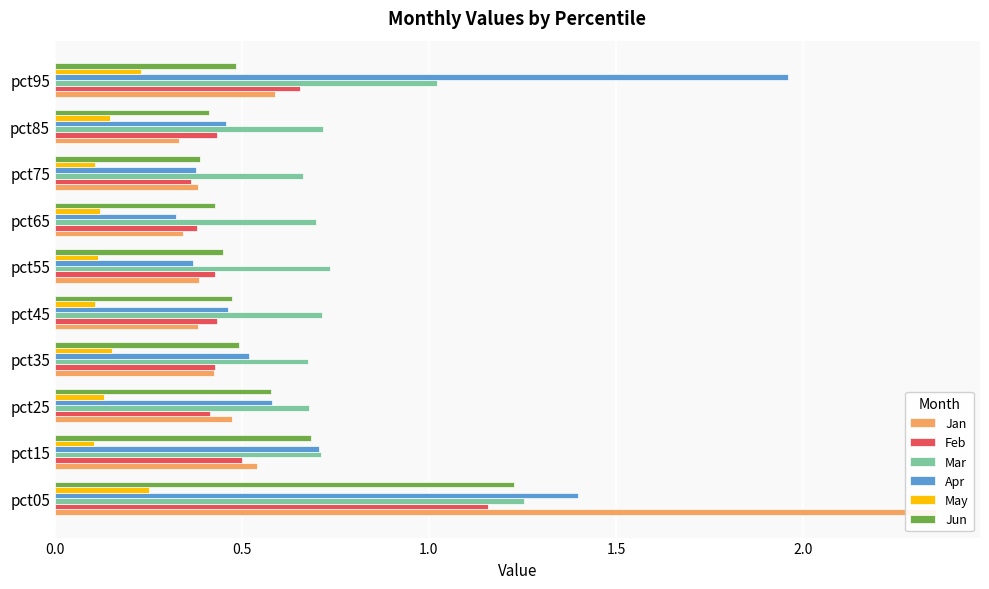

Which series has the largest total across all categories?

Mar